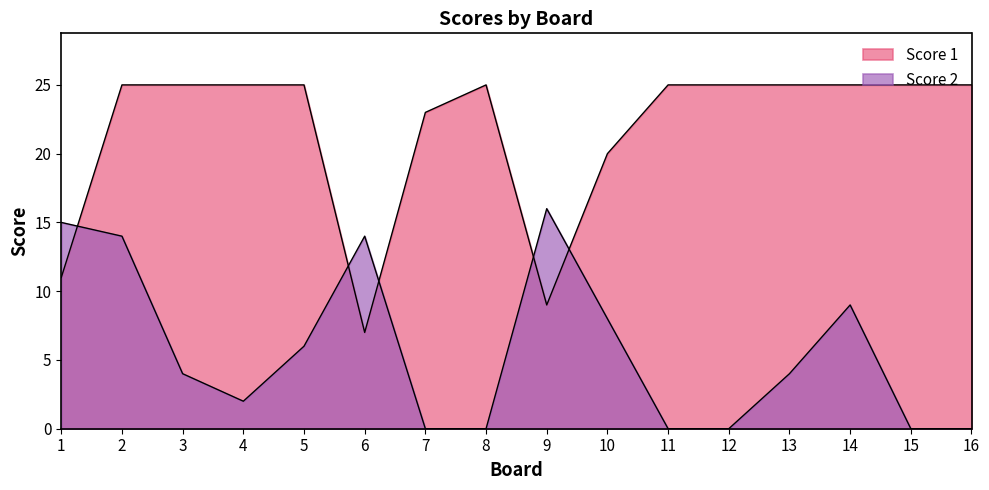

What is the difference between the maximum and minimum values in the Score 2 series?

16